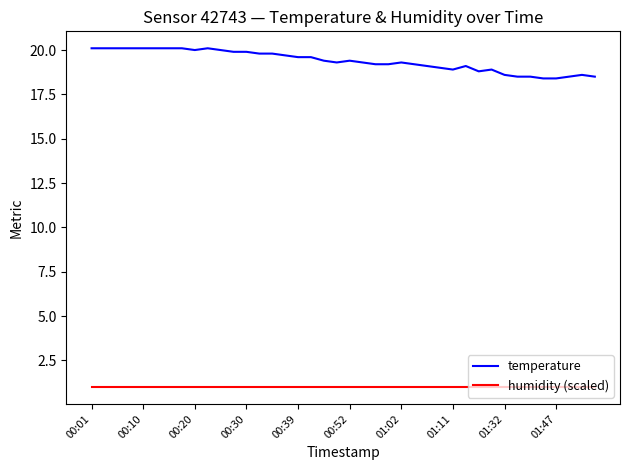

What is the difference between the second highest and minimum values in the temperature series?

1.7